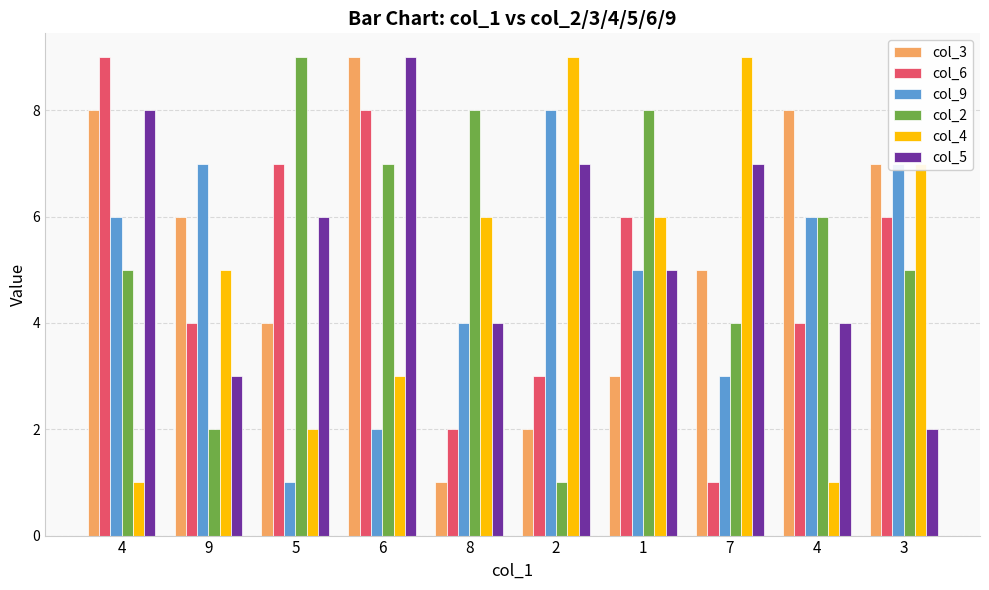

What value does the col_3 series have at 1?

3